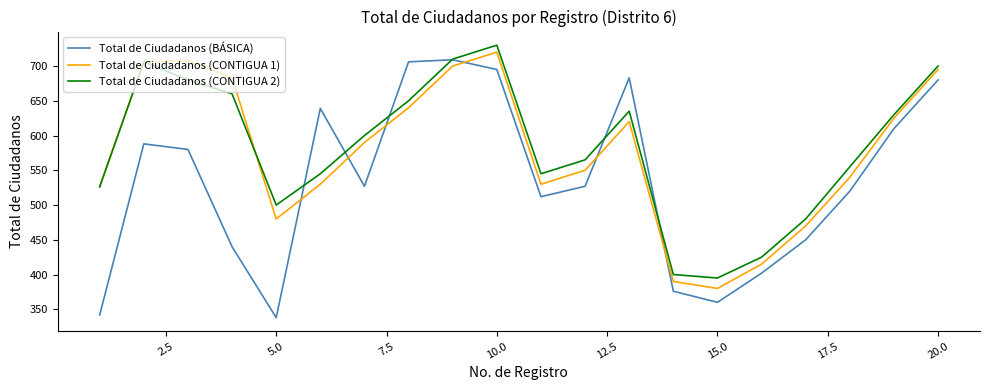

After their last crossing, which series has the higher values: Total de Ciudadanos (BÁSICA) or Total de Ciudadanos (CONTIGUA 1)?

Total de Ciudadanos (CONTIGUA 1)